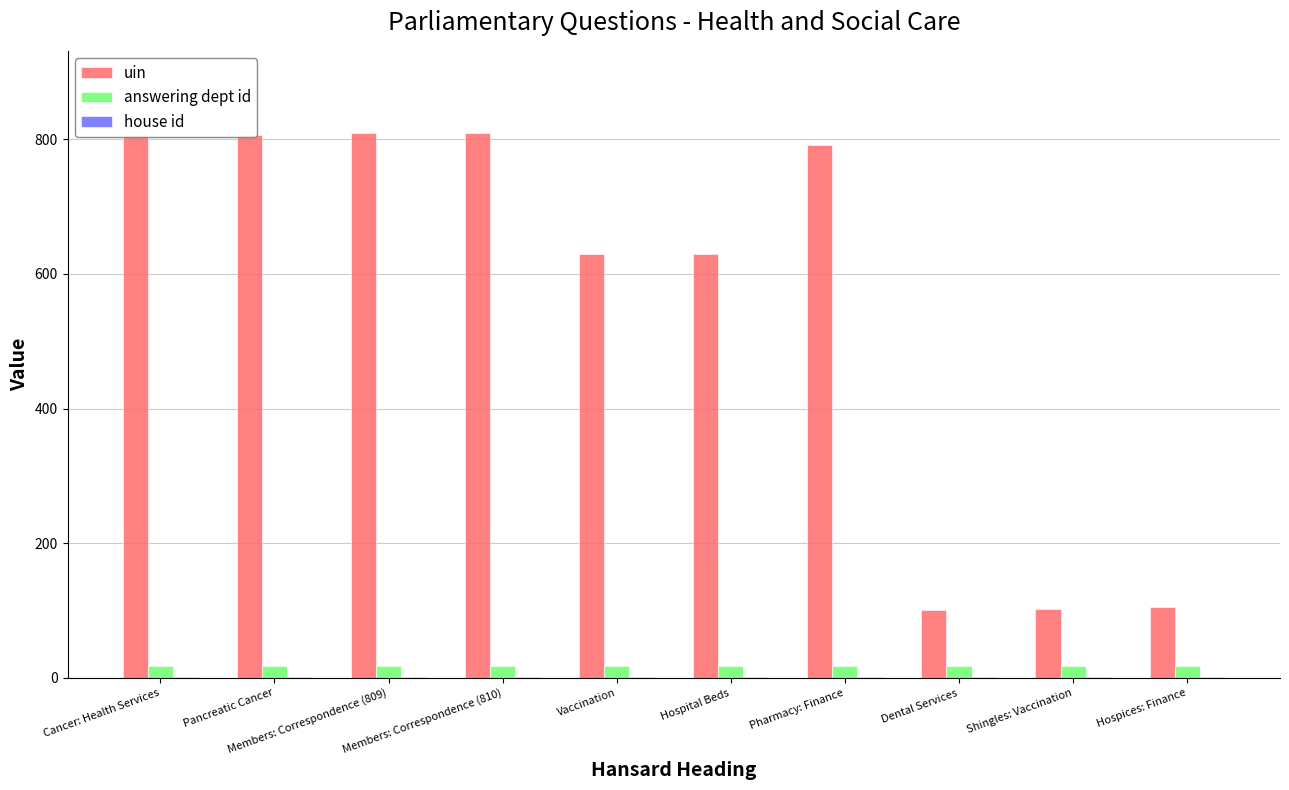

How many groups of bars are there?

10